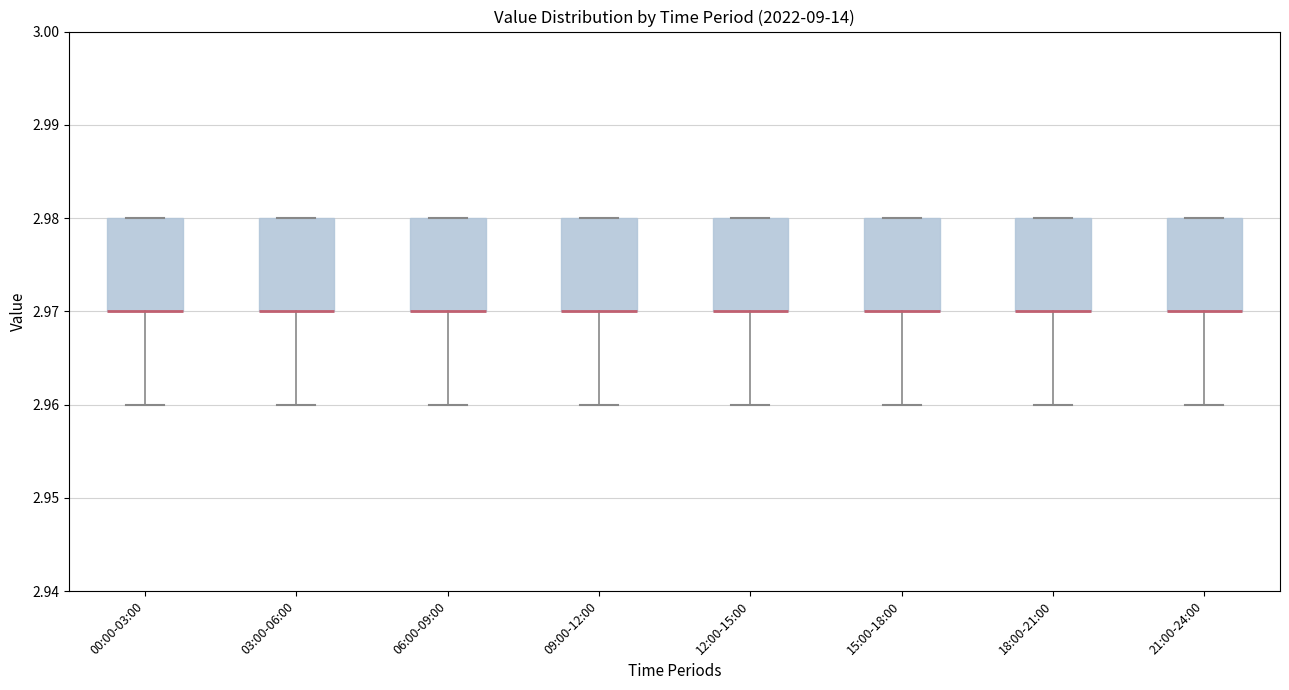

Reading left to right, transcribe this box plot: for each box, give where its median line is, the range the box spans, and where its two whiskers end, as read against the y-axis. The values are not printed on the chart, so give them approximately, as read against the axis.

00:00-03:00: median 2.97 (drawn on the box's lower edge), box 2.97 to 2.98, whiskers 2.96 to 2.98
03:00-06:00: median 2.97 (drawn on the box's lower edge), box 2.97 to 2.98, whiskers 2.96 to 2.98
06:00-09:00: median 2.97 (drawn on the box's lower edge), box 2.97 to 2.98, whiskers 2.96 to 2.98
09:00-12:00: median 2.97 (drawn on the box's lower edge), box 2.97 to 2.98, whiskers 2.96 to 2.98
12:00-15:00: median 2.97 (drawn on the box's lower edge), box 2.97 to 2.98, whiskers 2.96 to 2.98
15:00-18:00: median 2.97 (drawn on the box's lower edge), box 2.97 to 2.98, whiskers 2.96 to 2.98
18:00-21:00: median 2.97 (drawn on the box's lower edge), box 2.97 to 2.98, whiskers 2.96 to 2.98
21:00-24:00: median 2.97 (drawn on the box's lower edge), box 2.97 to 2.98, whiskers 2.96 to 2.98